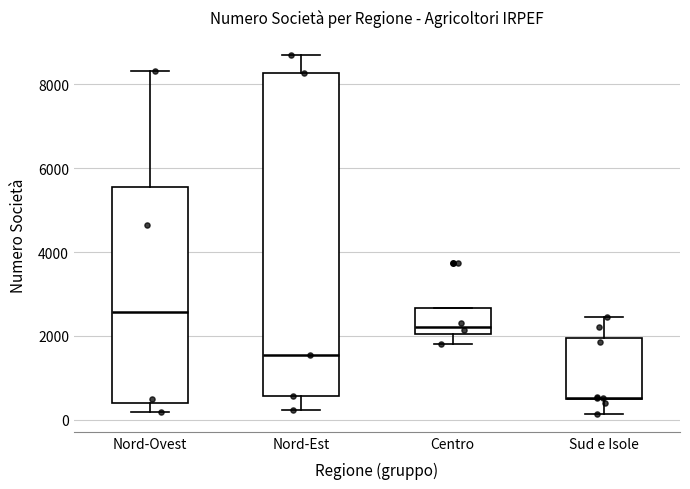

Reading left to right, read every box against the y-axis: the position of its median line, the range the box covers, and the ends of its whiskers. The values are not printed on the chart, so give them approximately, as read against the axis.

Nord-Ovest: median 2600, box 400 to 5600, whiskers 200 to 8400
Nord-Est: median 1600, box 600 to 8200, whiskers 200 to 8800
Centro: median 2200, box 2000 to 2600, whiskers 1800 to 2600
Sud e Isole: median 600, box 400 to 2000, whiskers 200 to 2400